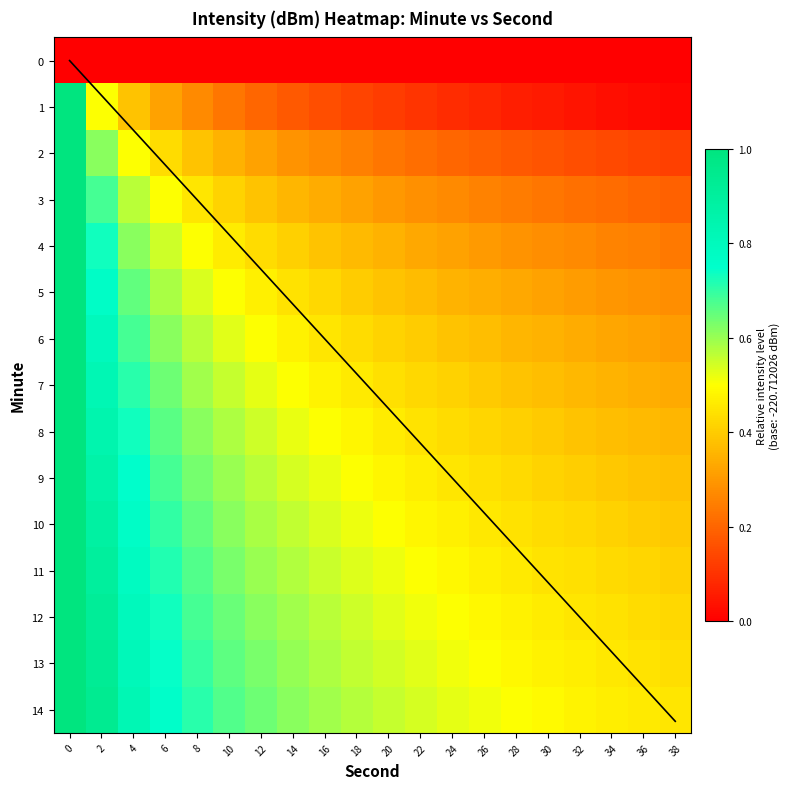

What is the sum of all 7 values?

10.1